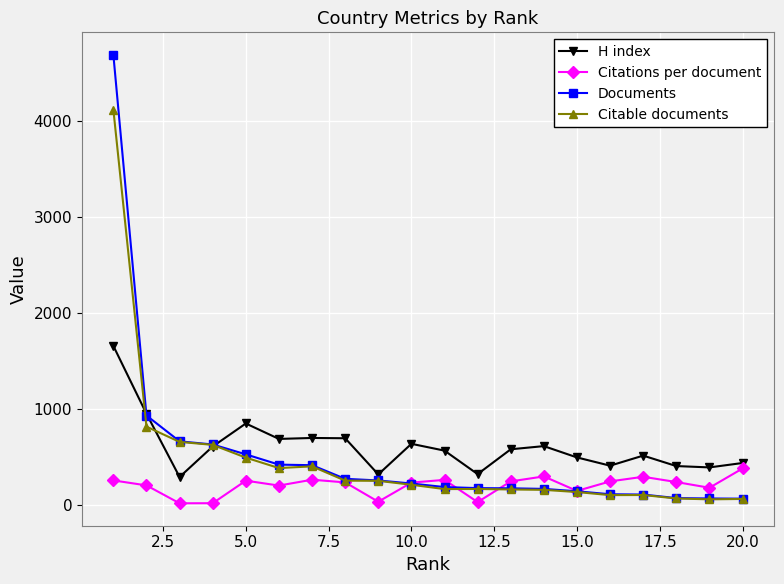

What is the value of the H index point at the 3rd from the left?

290.0